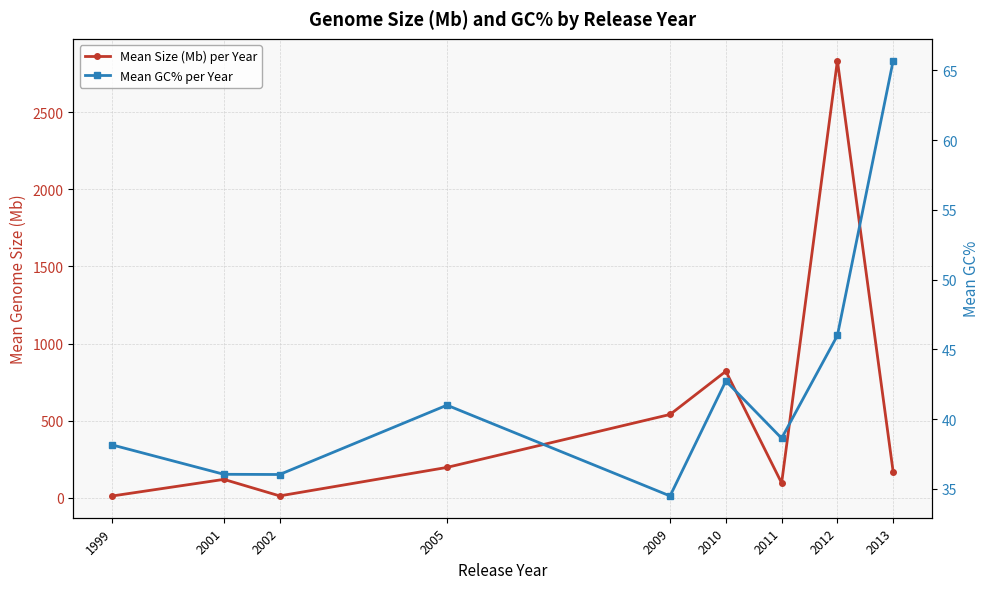

At which label does Mean Size (Mb) per Year reach its peak?

2012